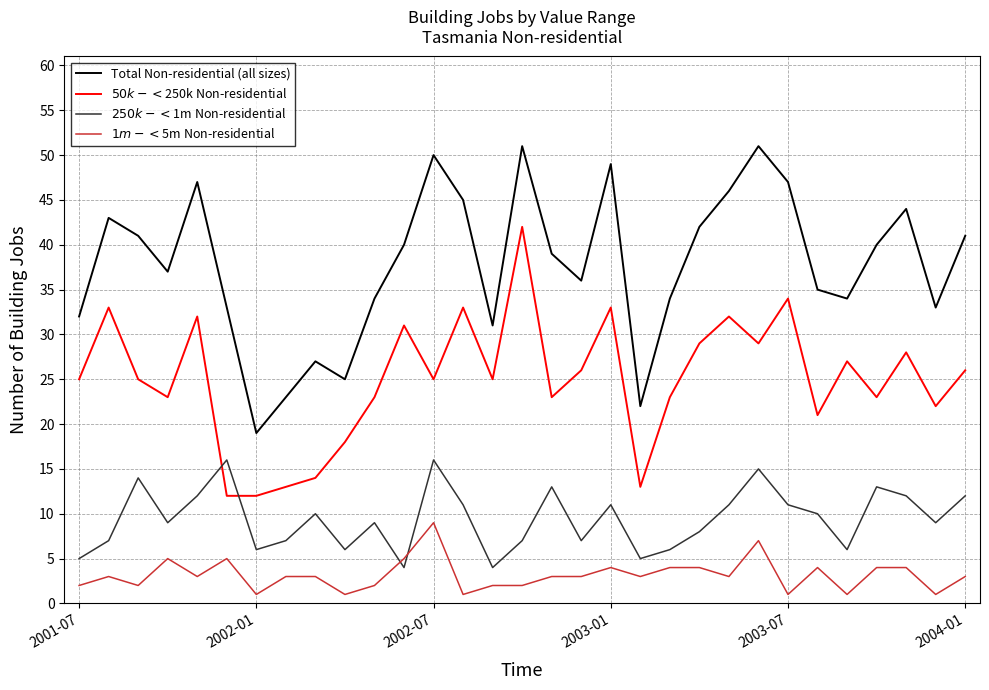

Does the chart have visible grid lines?

Yes